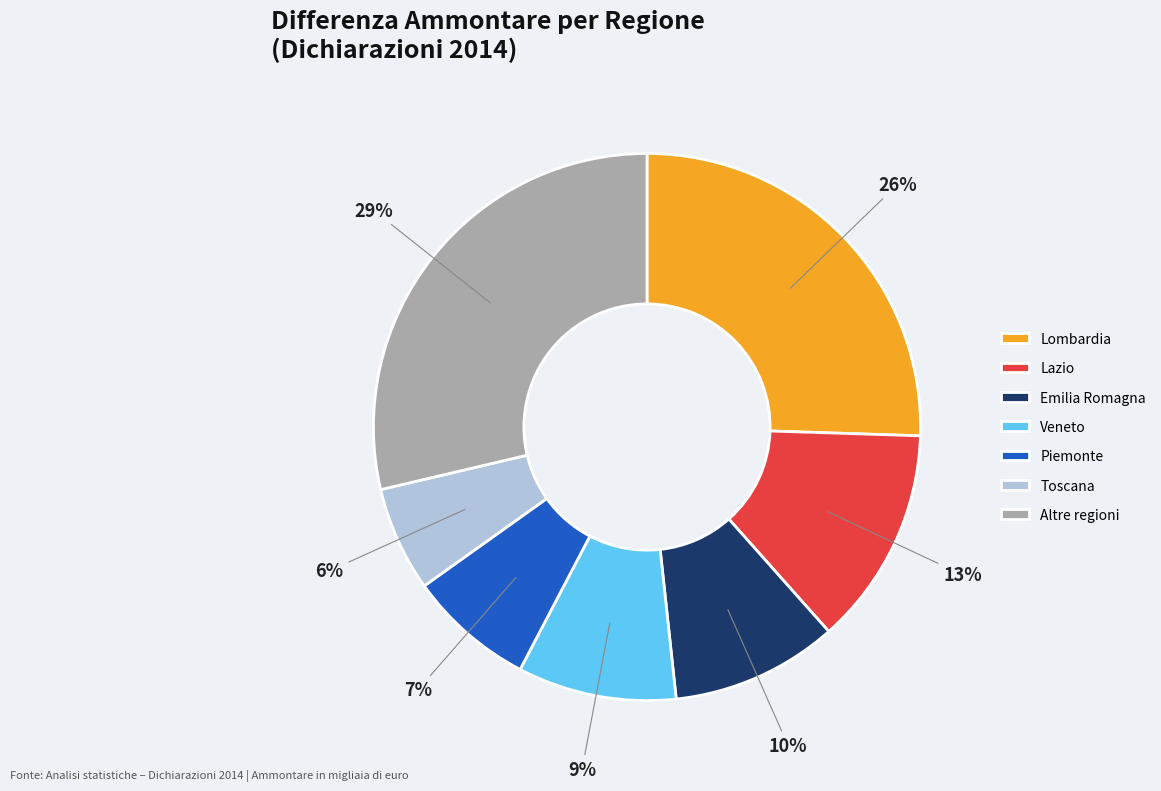

What is the ratio of the value at Toscana to the value at Emilia Romagna?

0.6